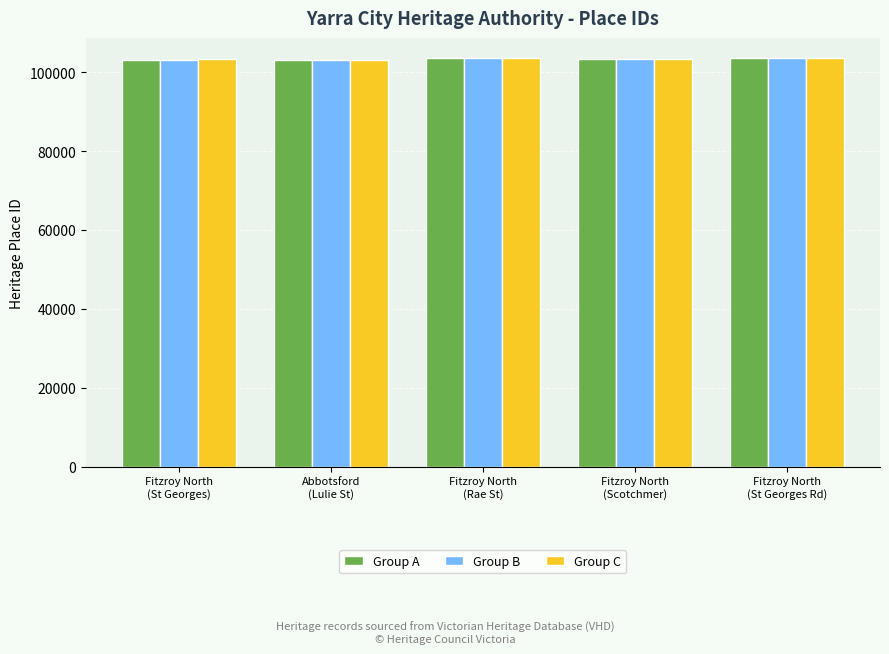

What is the sum of all Group C values?

516968